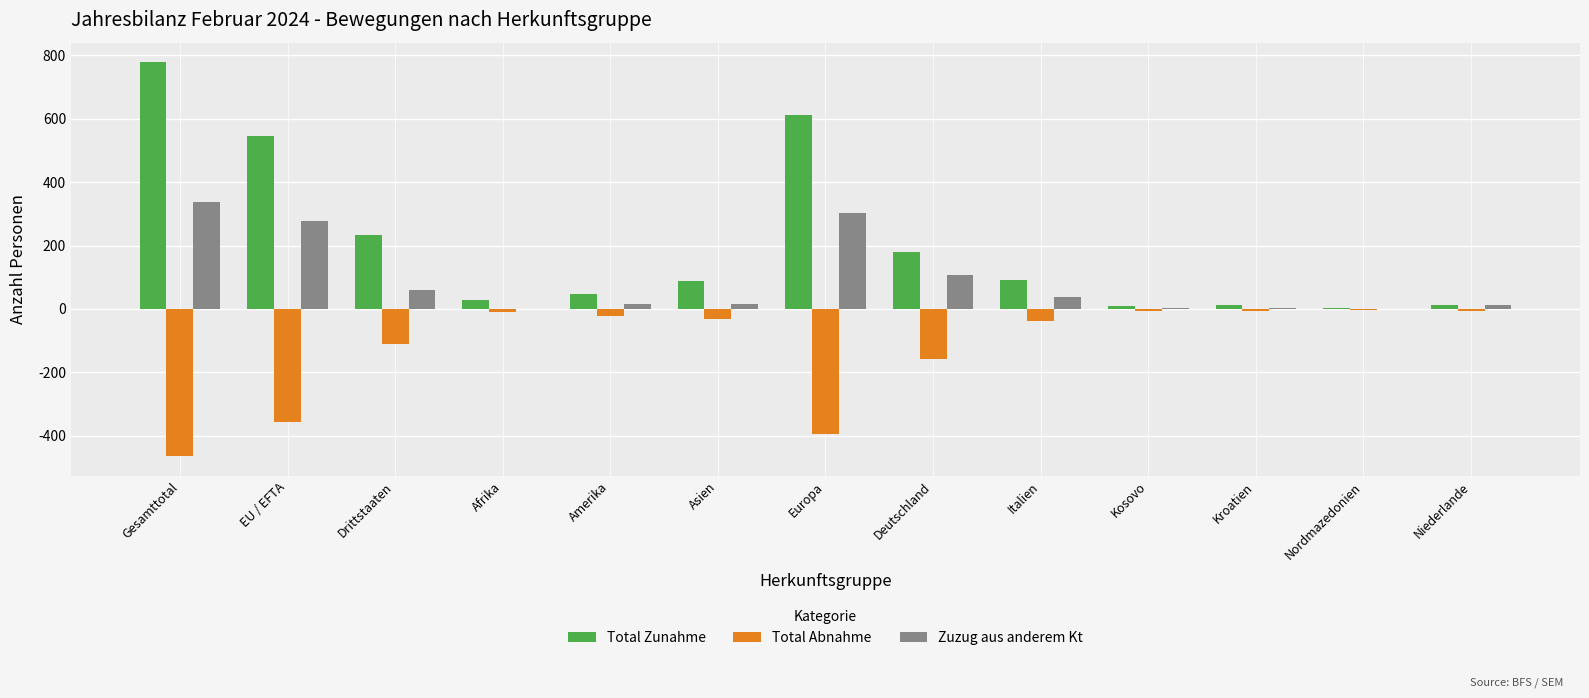

The value of Zuzug aus anderem Kt at Kosovo is 2. True or false?

True